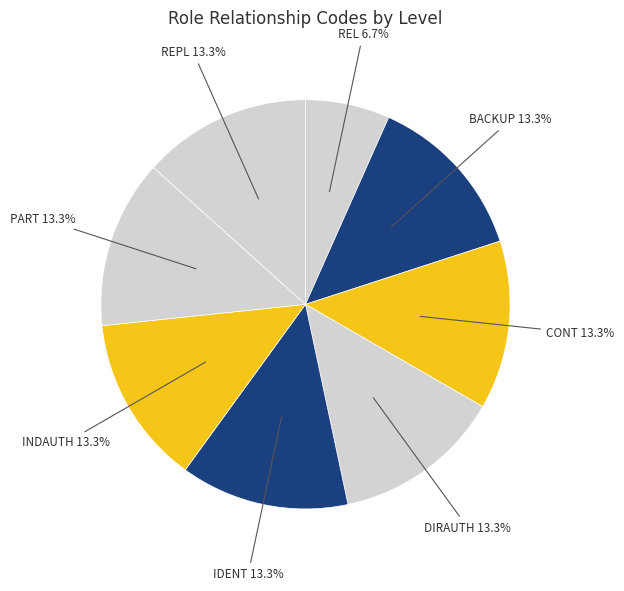

How many slices are in this pie chart?

8